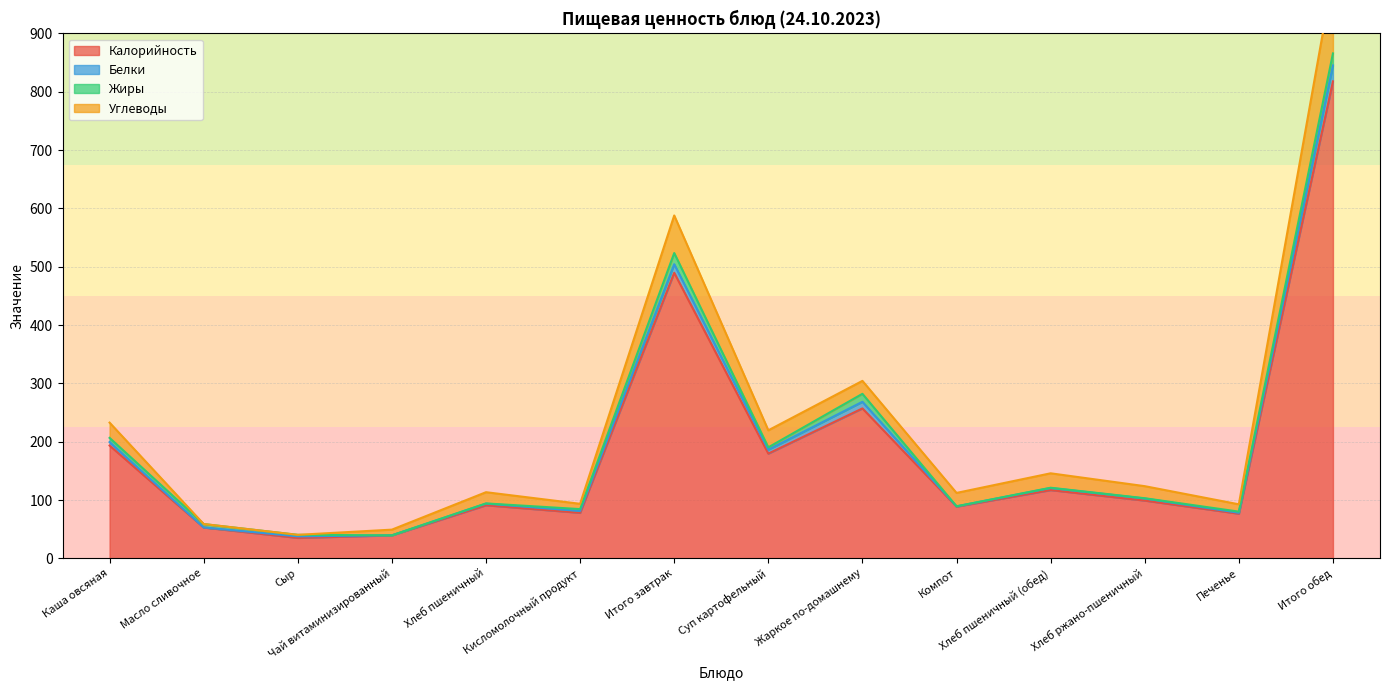

At which label is Калорийность closest to 426?

Итого завтрак